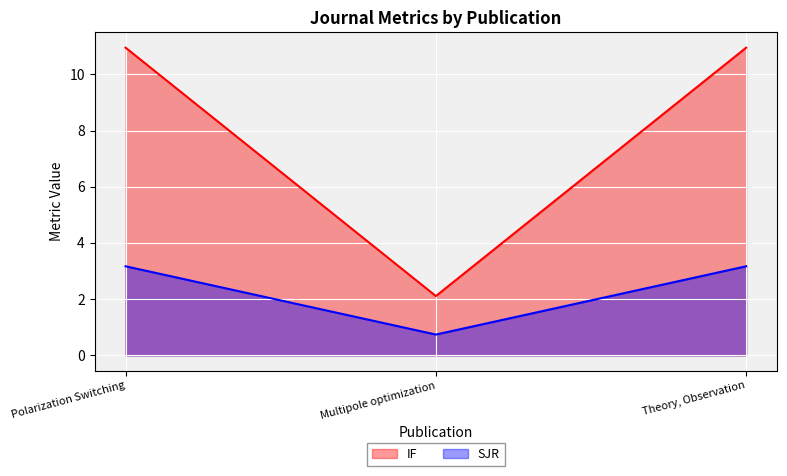

Where does the IF series first go above 10?

Polarization Switching